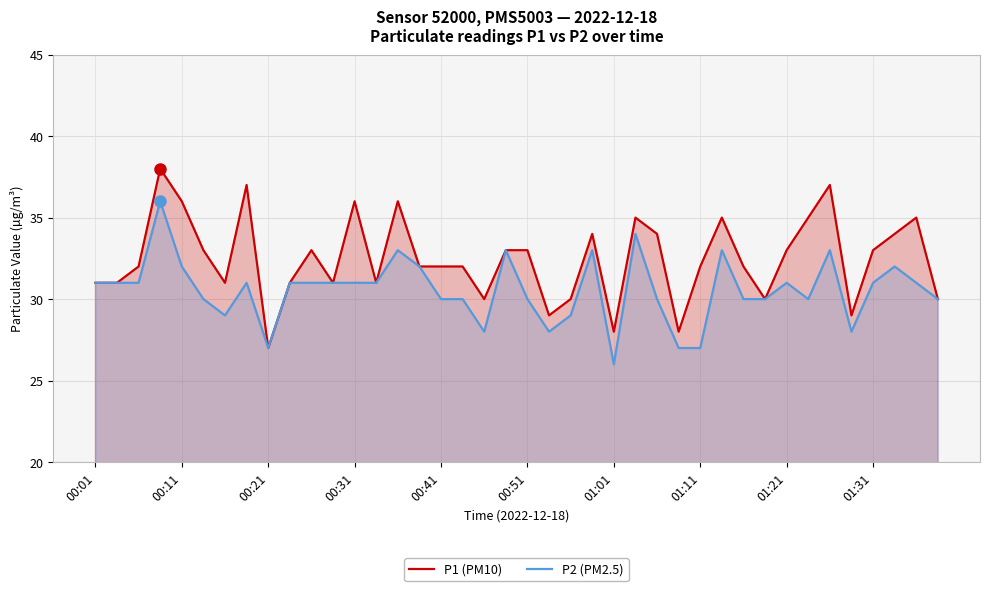

Does the chart display data point markers on the line(s)?

No